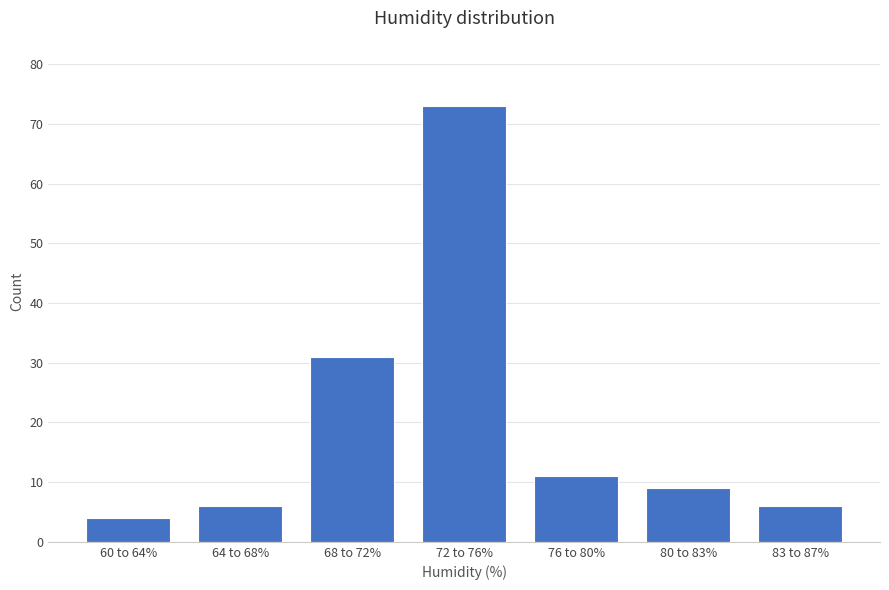

Reading left to right, transcribe all the data shown in this chart.

4	6	31	73	11	9	6